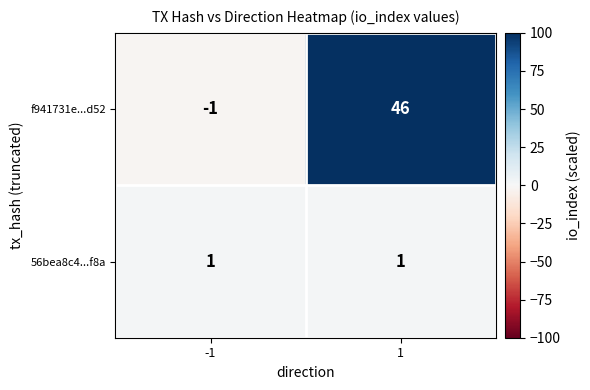

Reading left to right, extract all data points from this chart.

f941731e...d52: -1	46
56bea8c4...f8a: 1	1